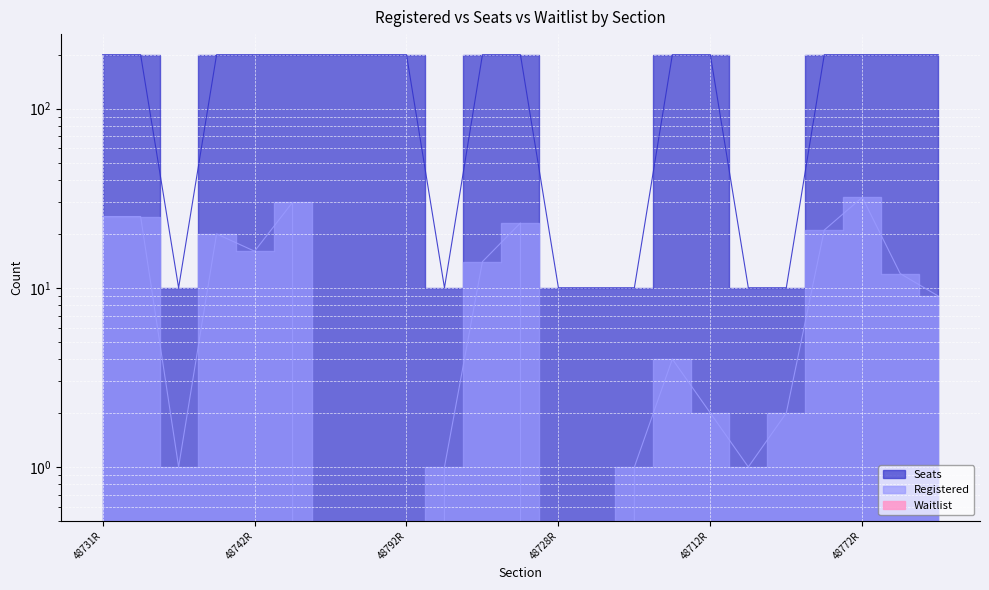

What is the difference between the Registered values at 48731R and 48712R?

23